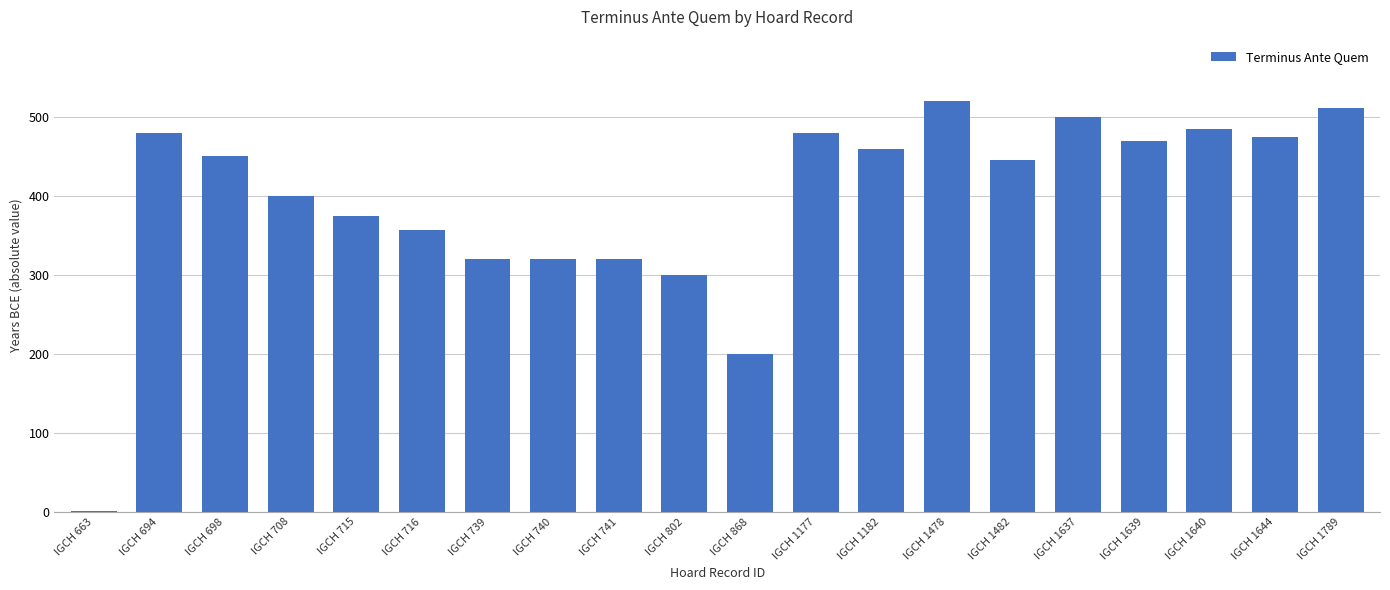

Reading left to right, what are all the values shown in this chart?

IGCH 663=1	IGCH 694=480	IGCH 698=450	IGCH 708=400	IGCH 715=375	IGCH 716=357	IGCH 739=320	IGCH 740=320	IGCH 741=320	IGCH 802=300	IGCH 868=200	IGCH 1177=480	IGCH 1182=460	IGCH 1478=520	IGCH 1482=445	IGCH 1637=500	IGCH 1639=470	IGCH 1640=485	IGCH 1644=475	IGCH 1789=511